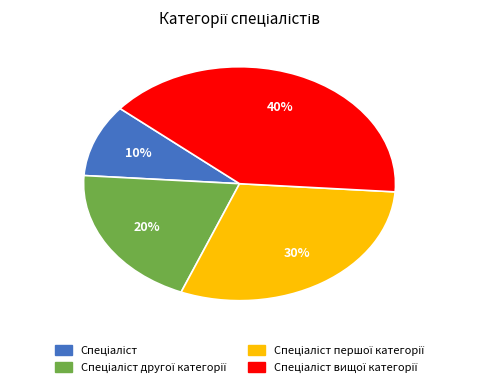

To the nearest percent, what is the difference between the largest and smallest slice percentages?

30%